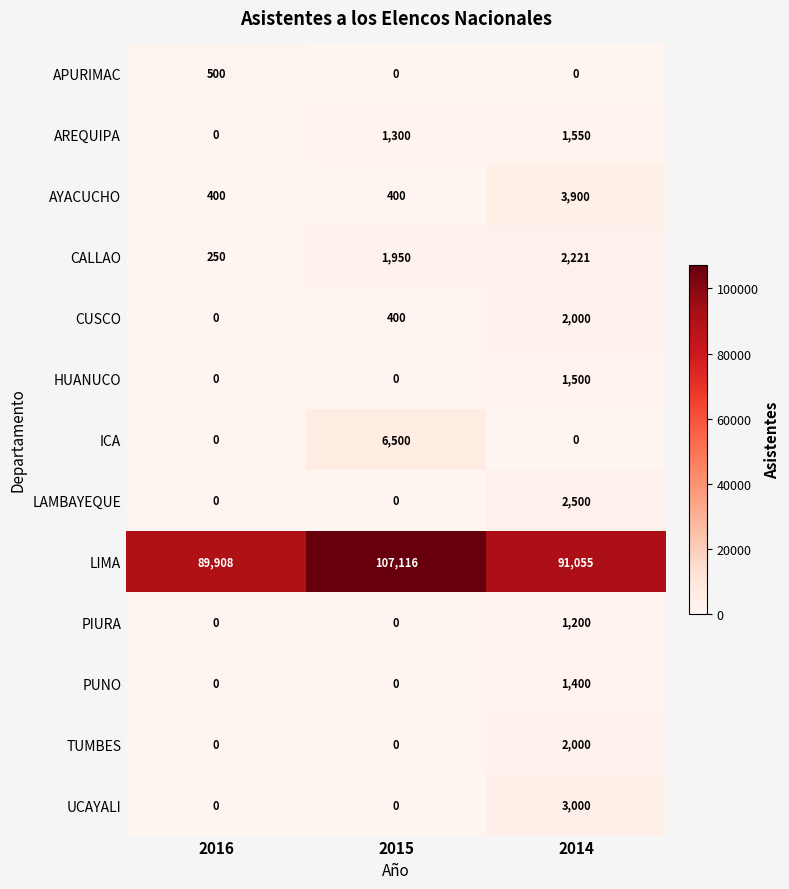

At which category is the sum across all series the highest?

2015